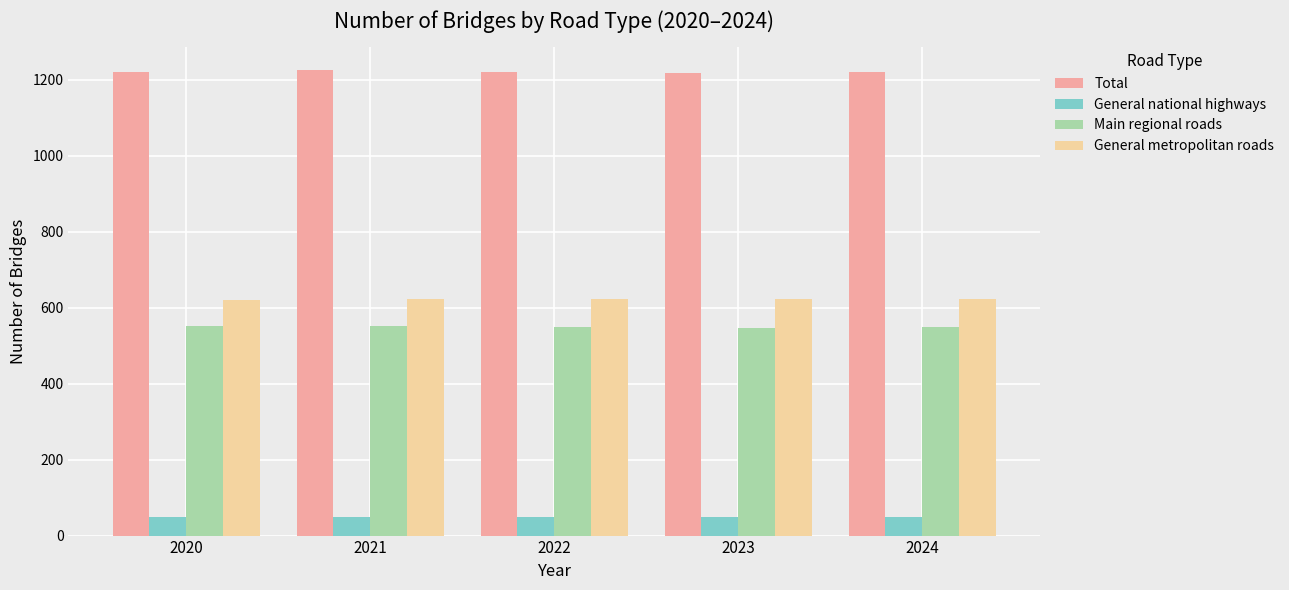

What is the maximum value shown in the chart?

1225